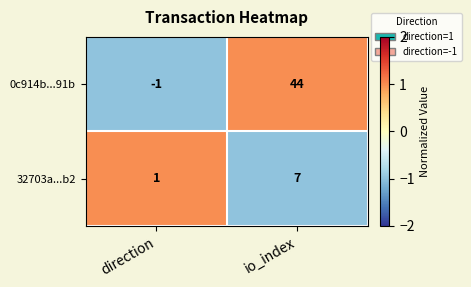

Read the 32703a...b2 value at io_index.

7